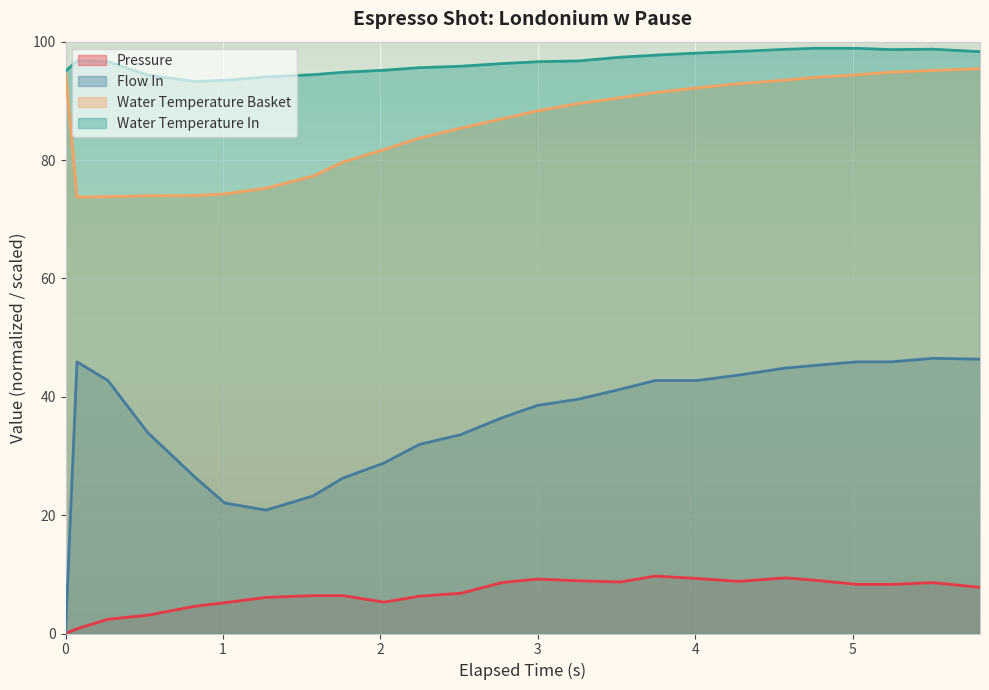

True or false: Water Temperature In and Pressure cross at least once.

False